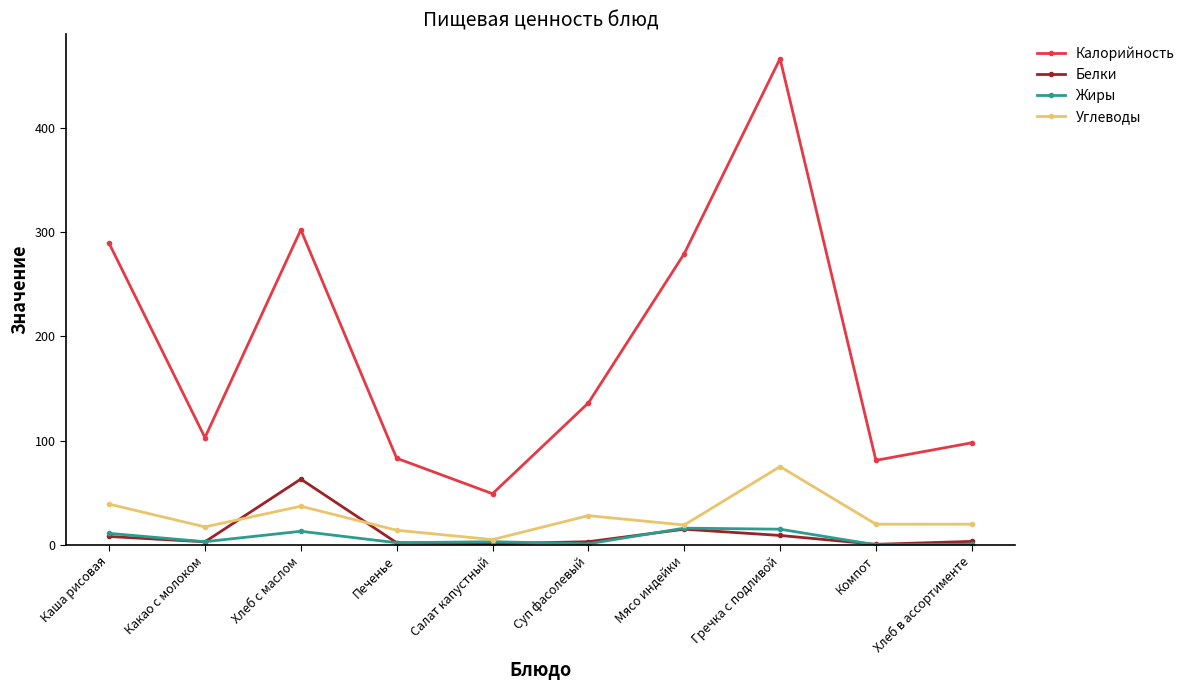

Does the chart have visible grid lines?

No